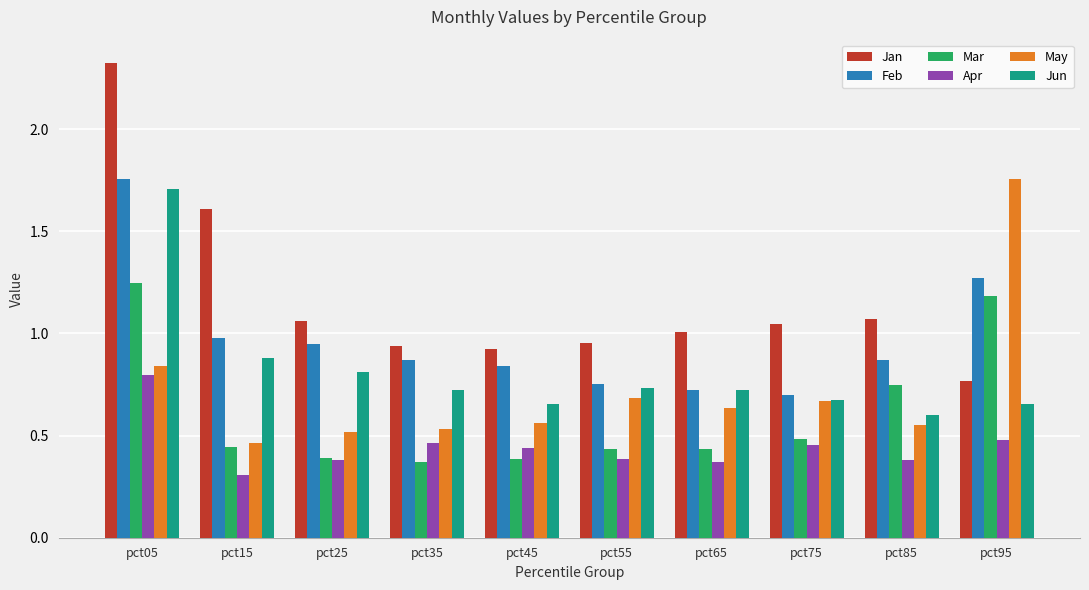

Is the value of Jun at pct65 greater than the value of Feb at pct15?

No